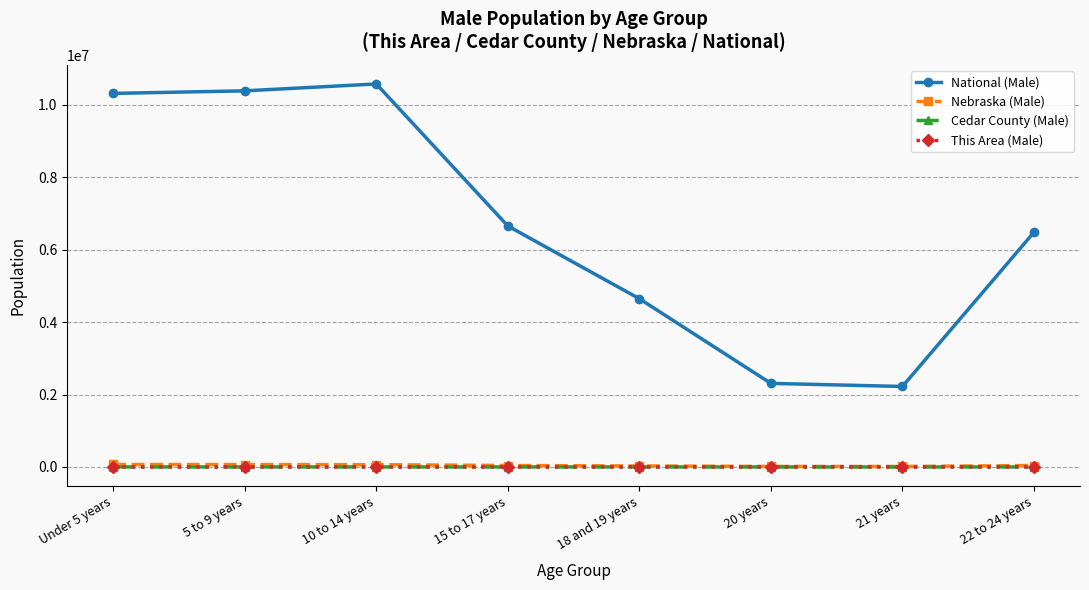

Which series has the widest spread of values?

National (Male)